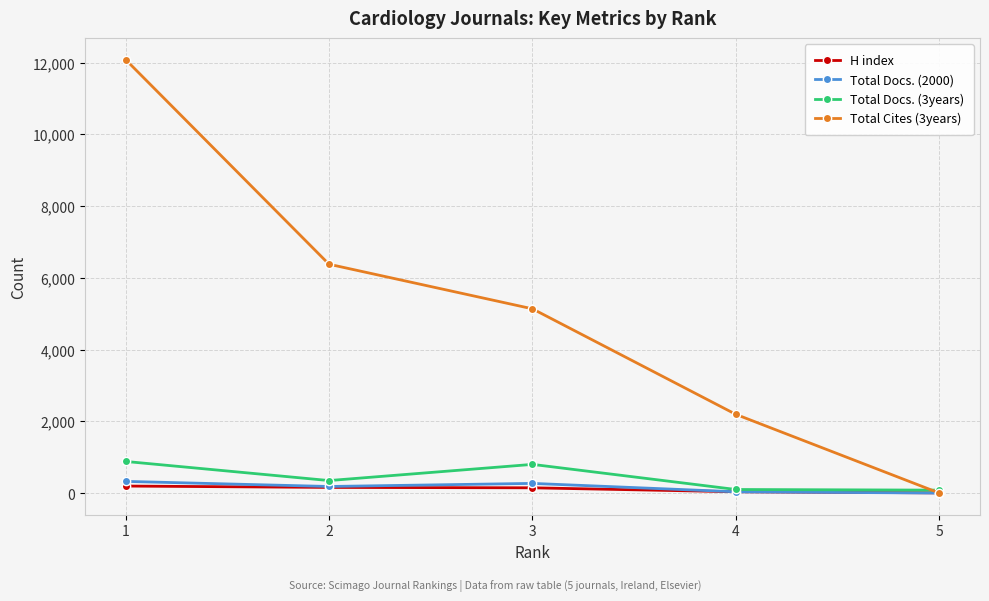

What is the sum of all H index values?

539